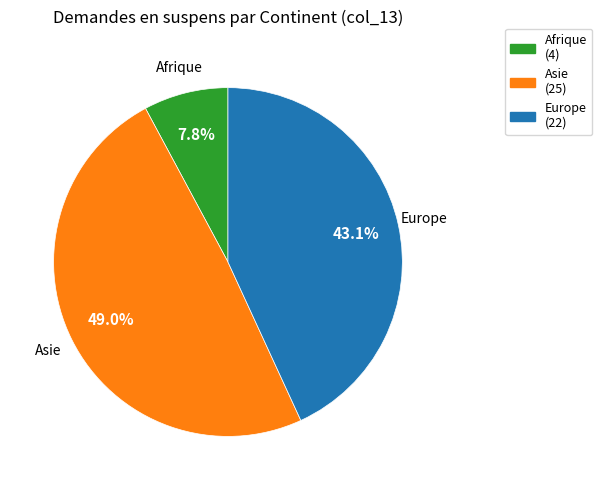

Does any single category account for the majority?

No